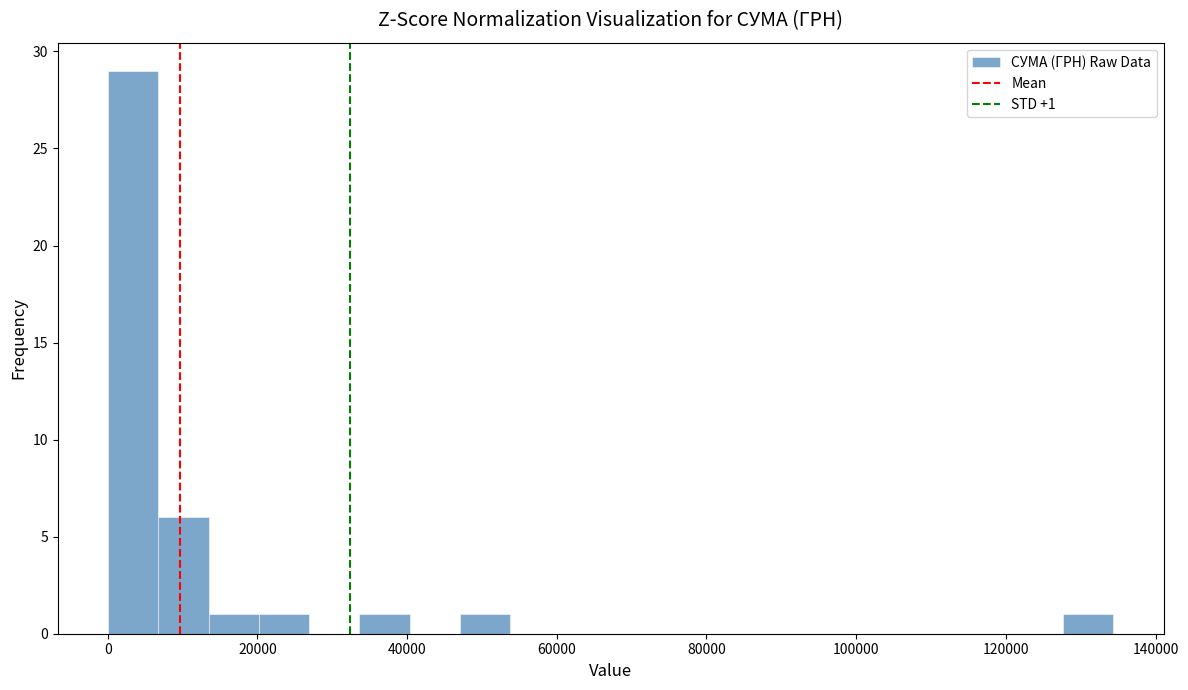

Around what value on the x-axis is the tallest bar? Give the approximate position of its centre, as read against the axis.

4000